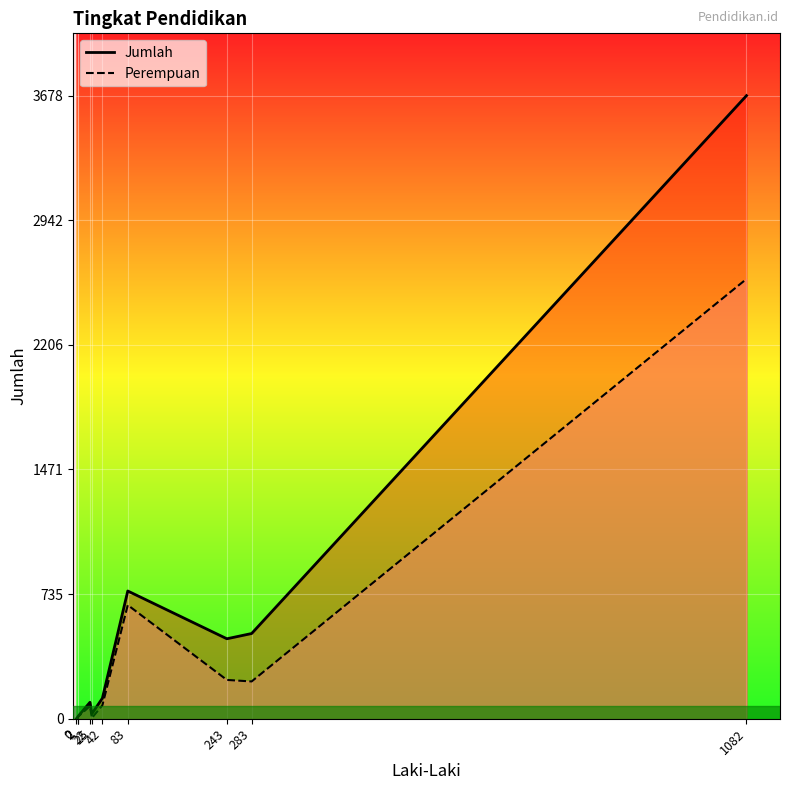

What are all the series names shown in the legend?

Perempuan, Jumlah